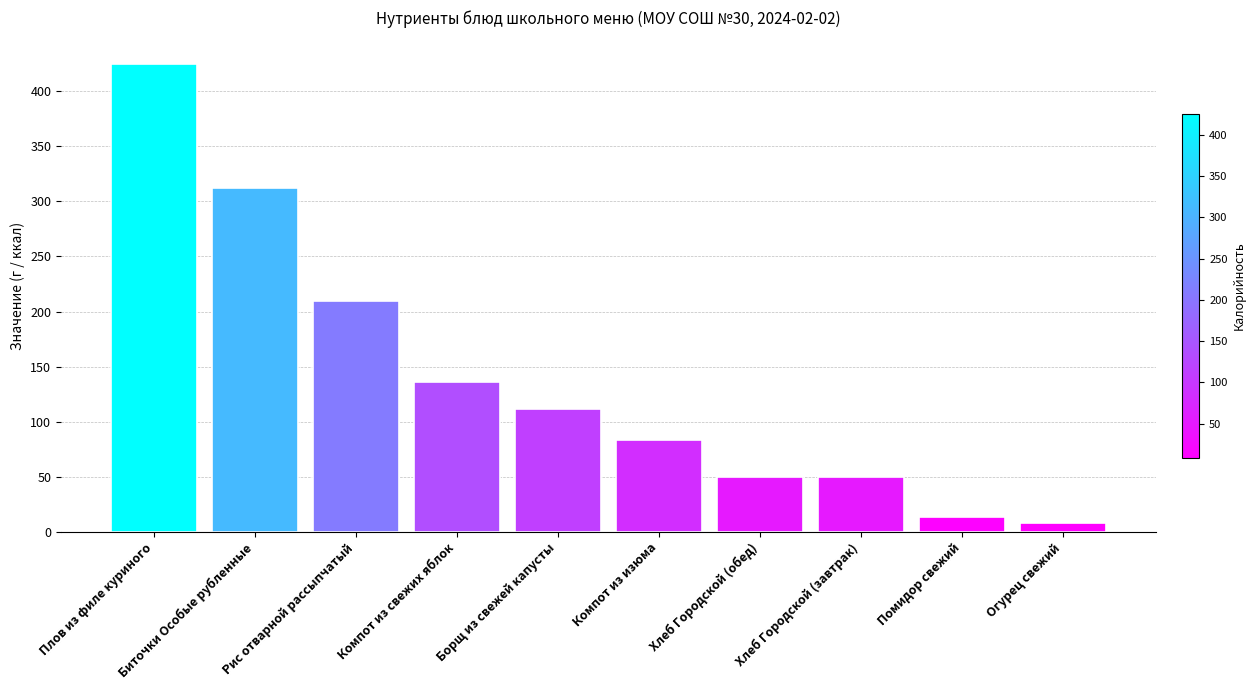

True or false: the data shows 26.8 at Компот из изюма.

False